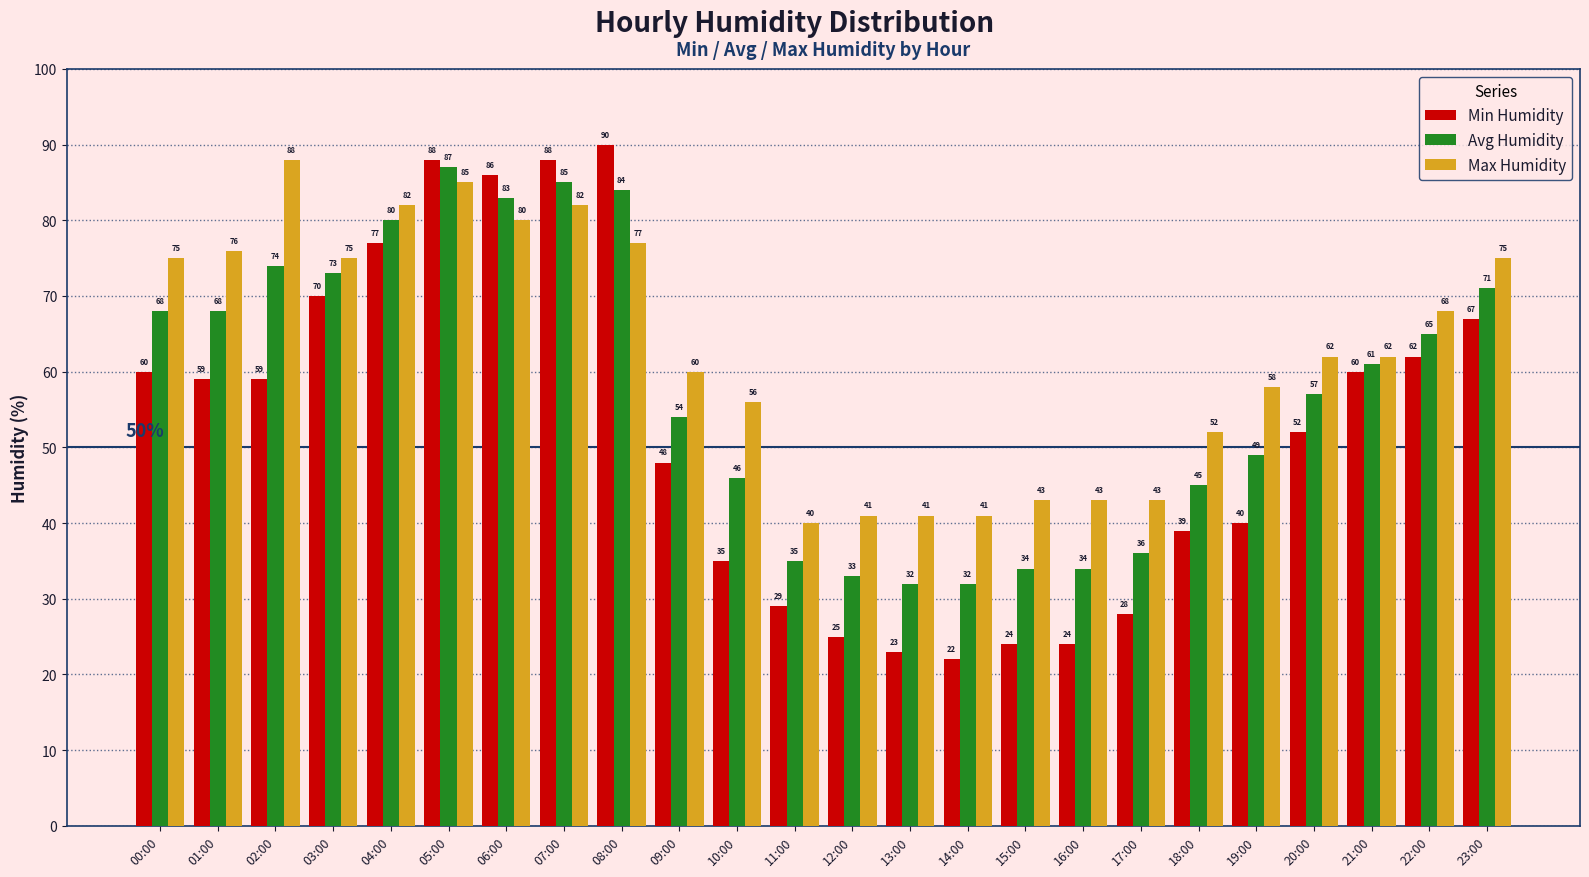

At which category does the chart reach its minimum across all series?

14:00